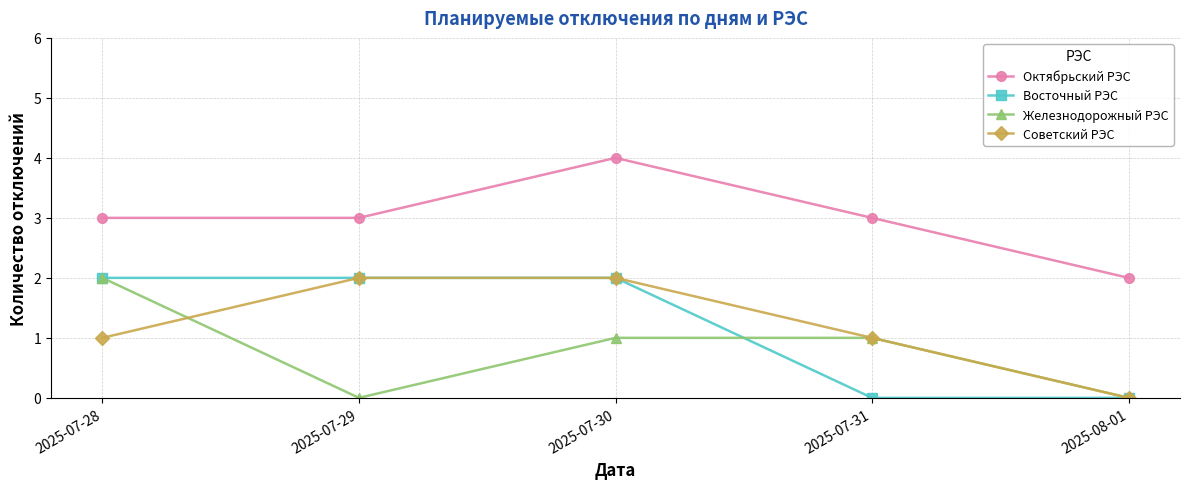

The Октябрьский РЭС series shows 2 at 2025-08-01. True or false?

True